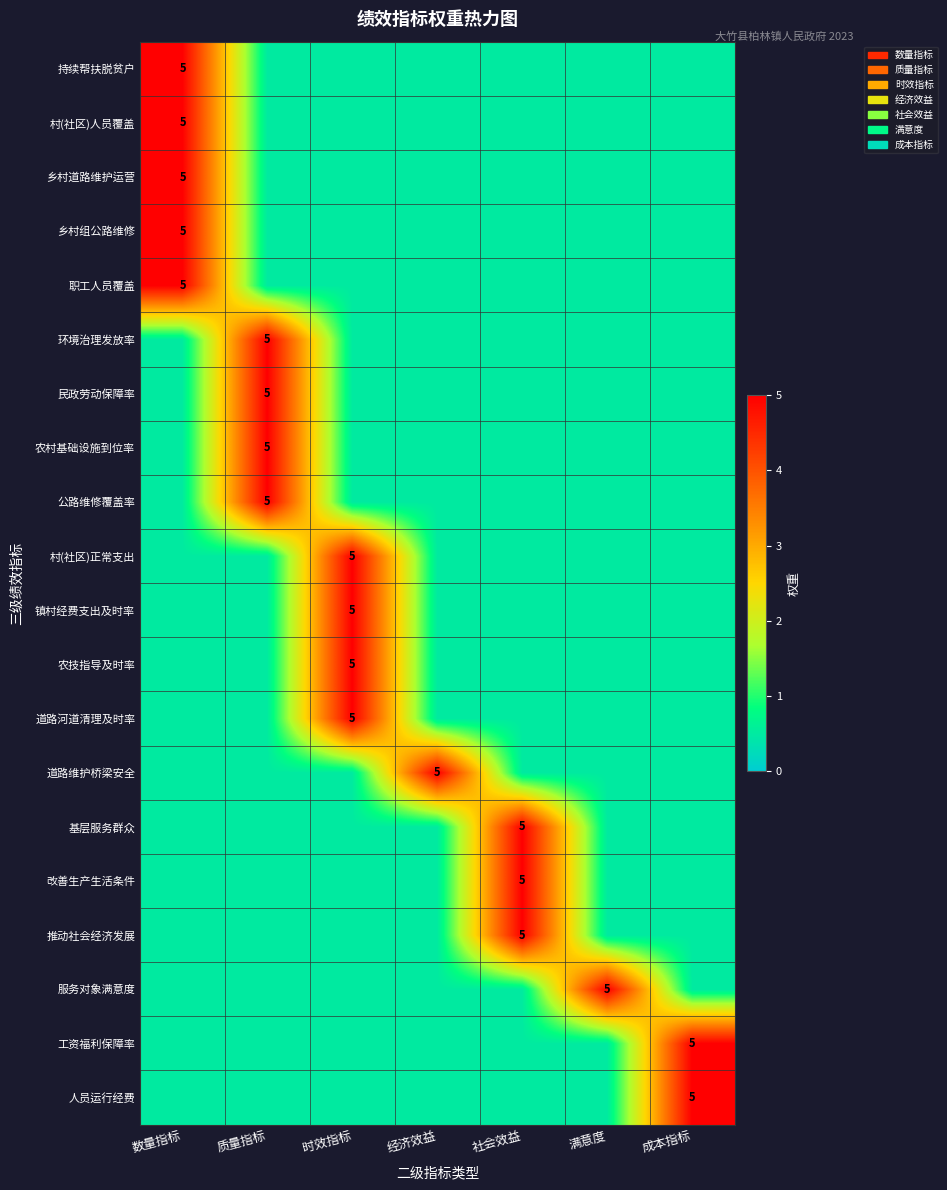

Which category has the highest value across all series?

数量指标